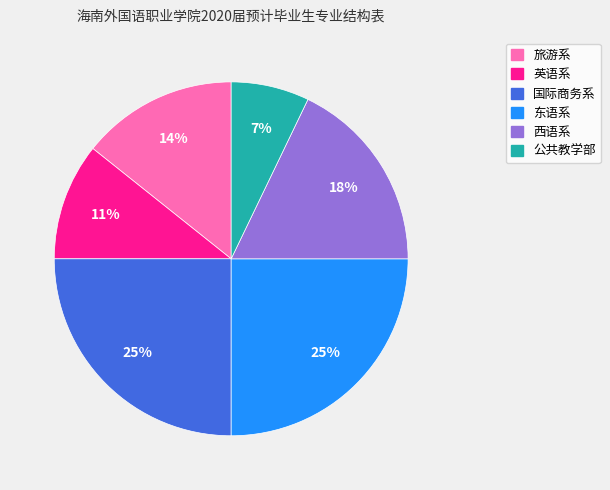

What is the smallest slice in the pie chart?

公共教学部